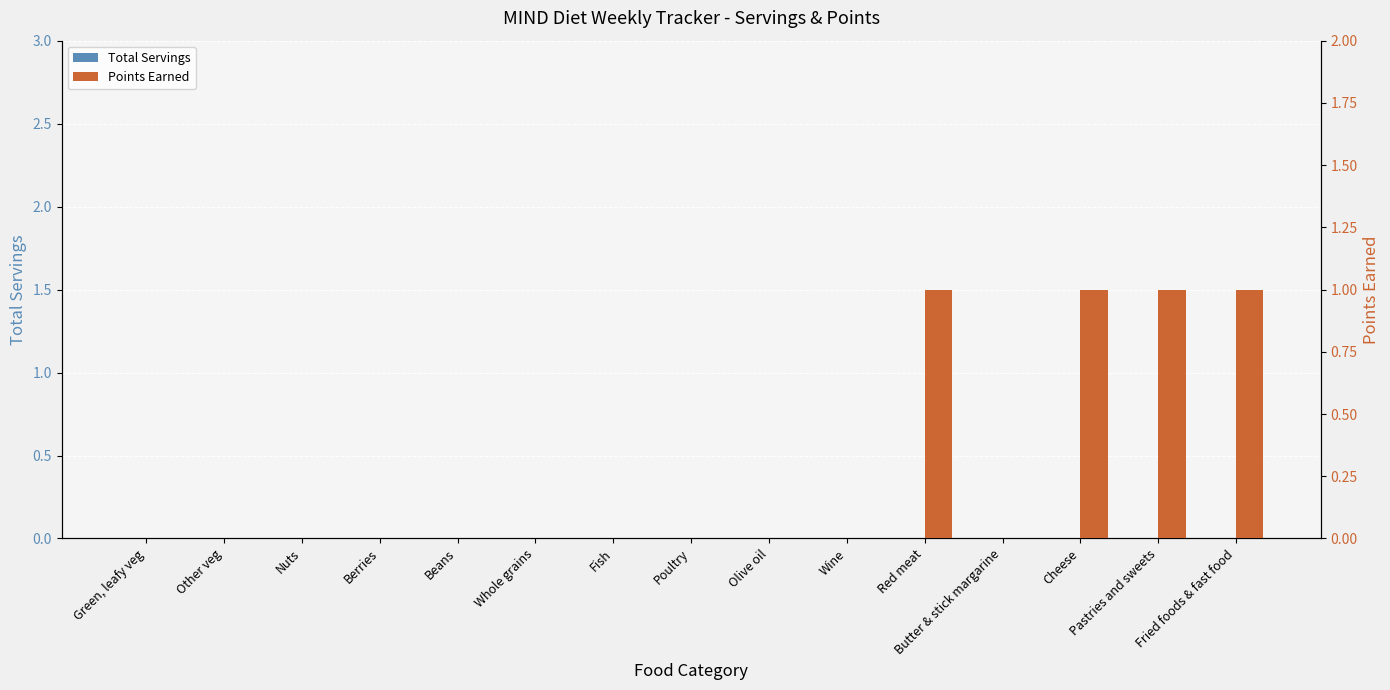

At which category is the sum across all series the highest?

Red meat